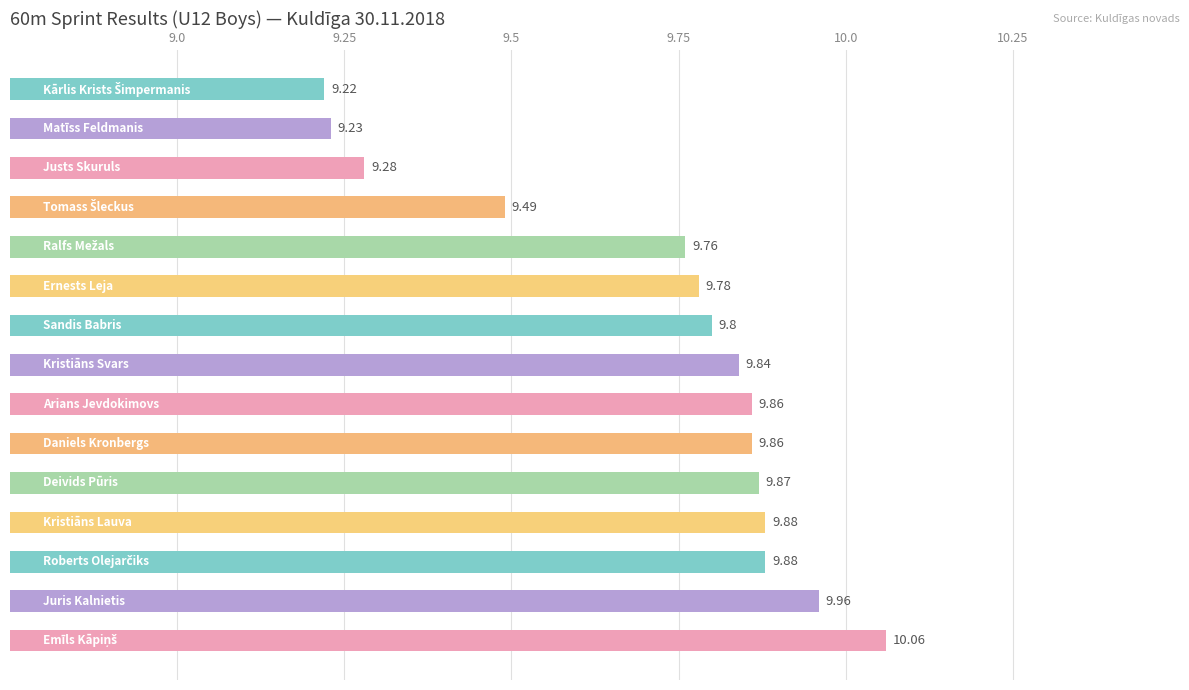

What is the smallest value displayed?

9.2